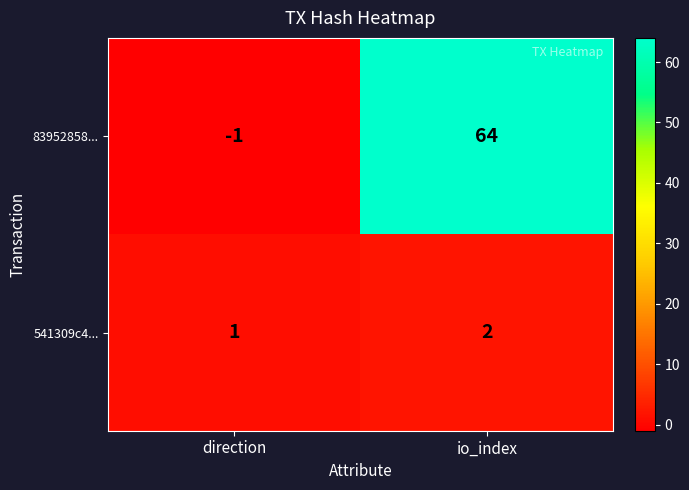

Where is 83952858... nearest to the value 31?

direction